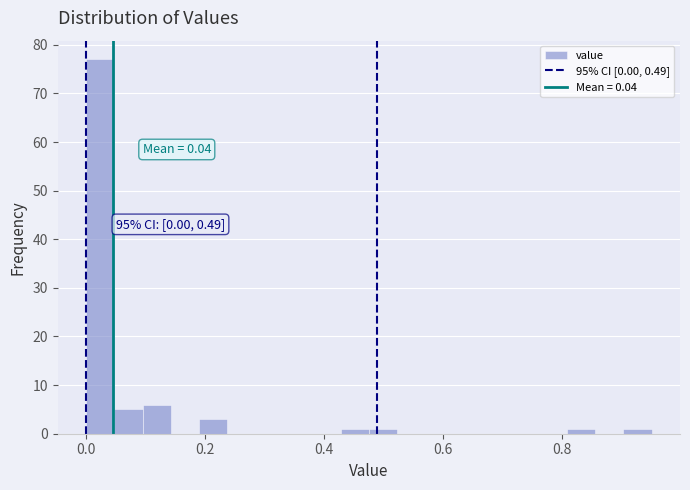

Read against the x-axis, roughly where is the centre of the tallest bar?

0.02